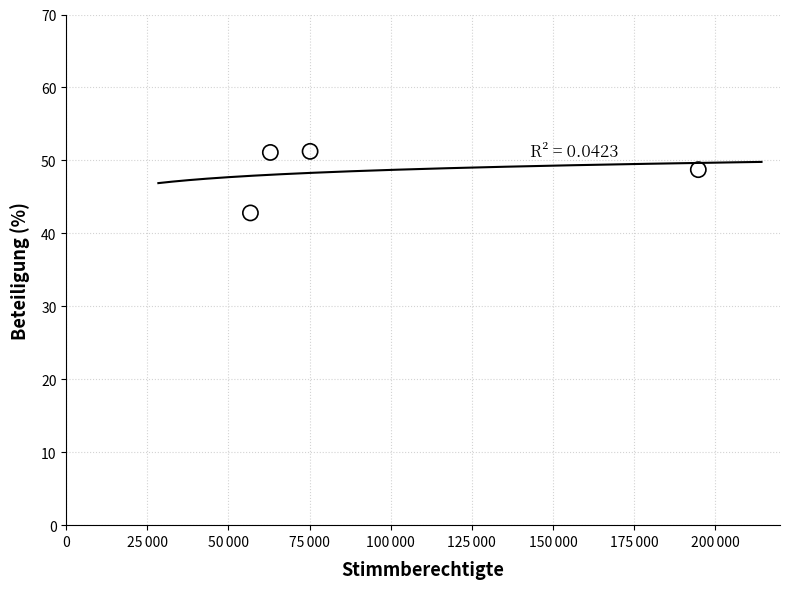

What is the average X value?

97410.5